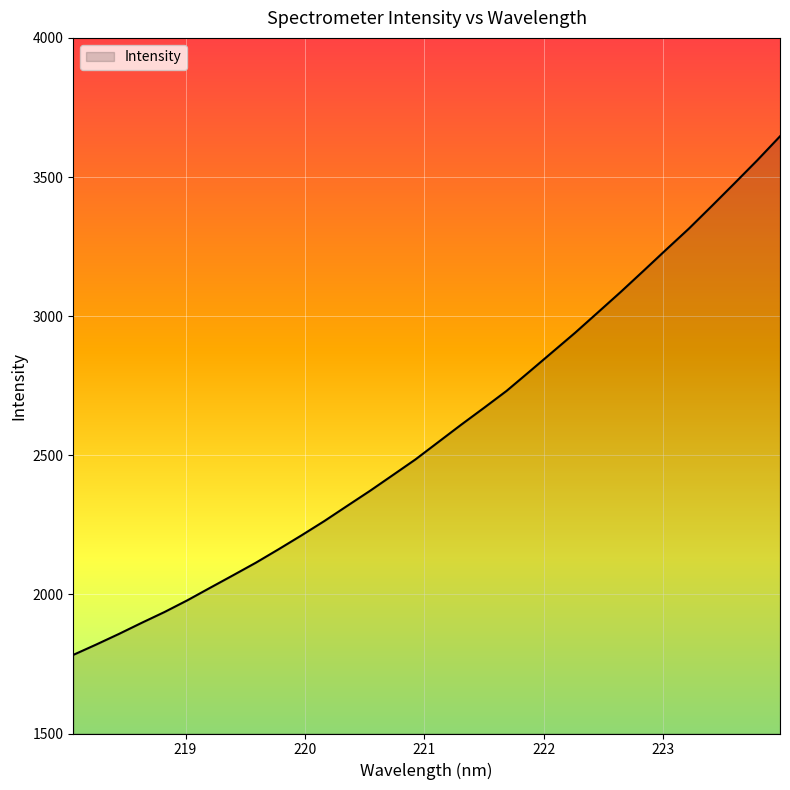

What is the minimum value shown in the chart?

1782.5